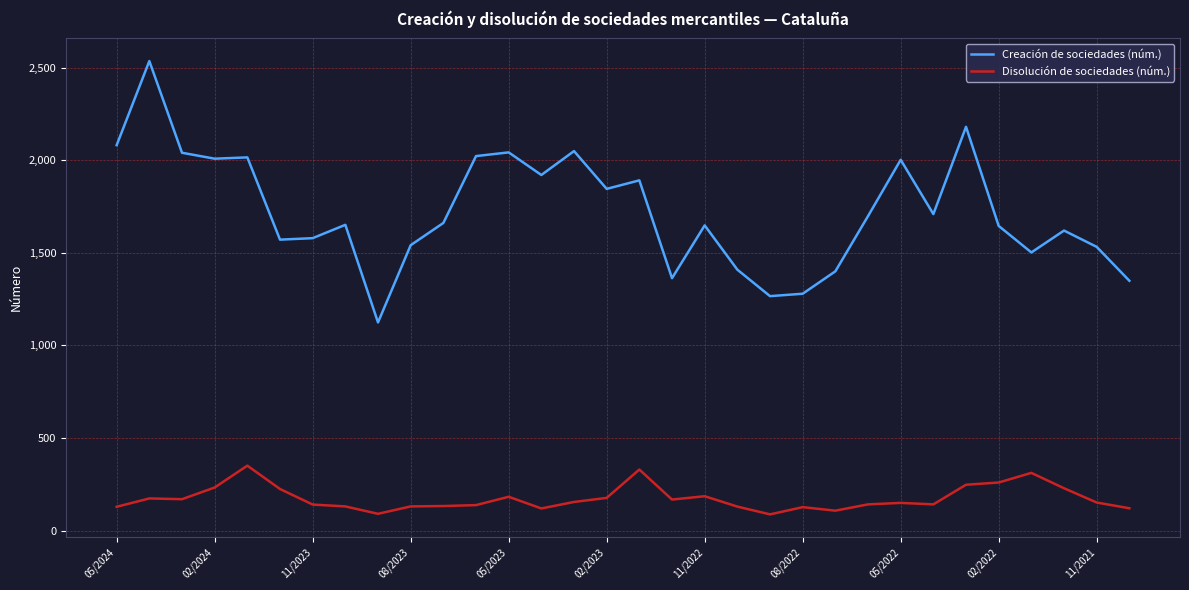

What is the greatest value displayed?

2535